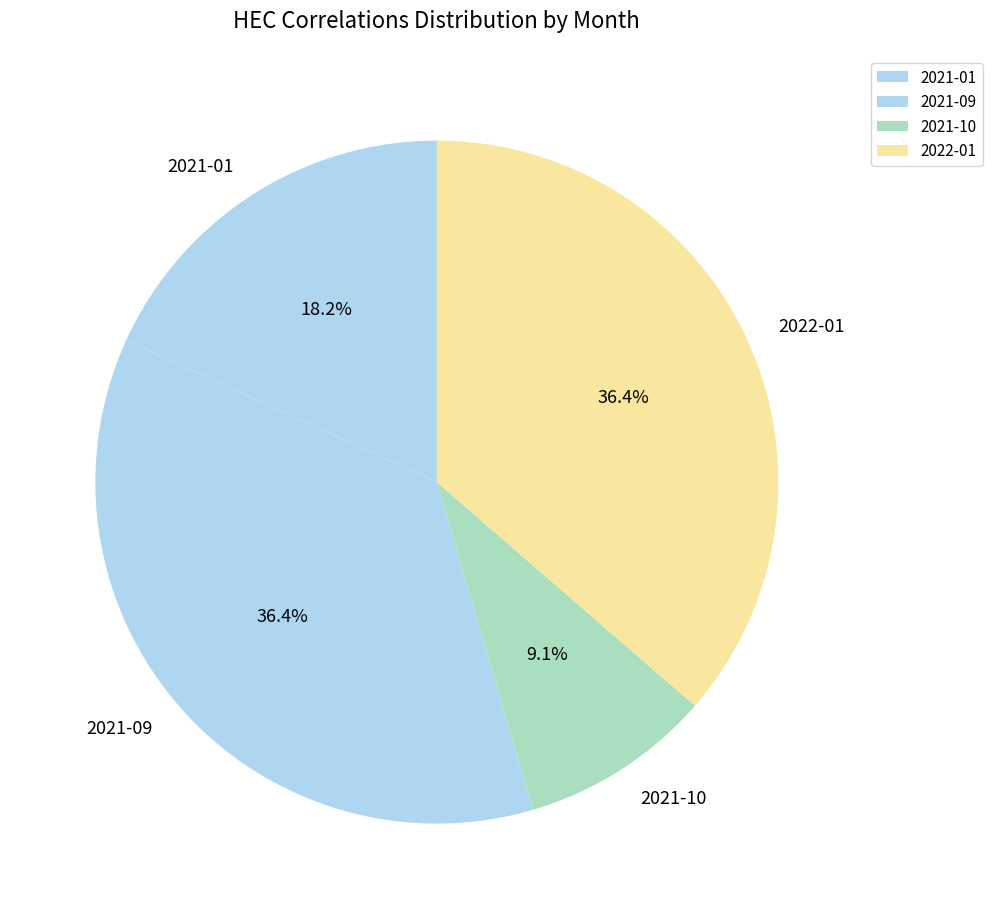

Approximately how many times larger is the value at 2021-09 compared to 2021-01?

2.0